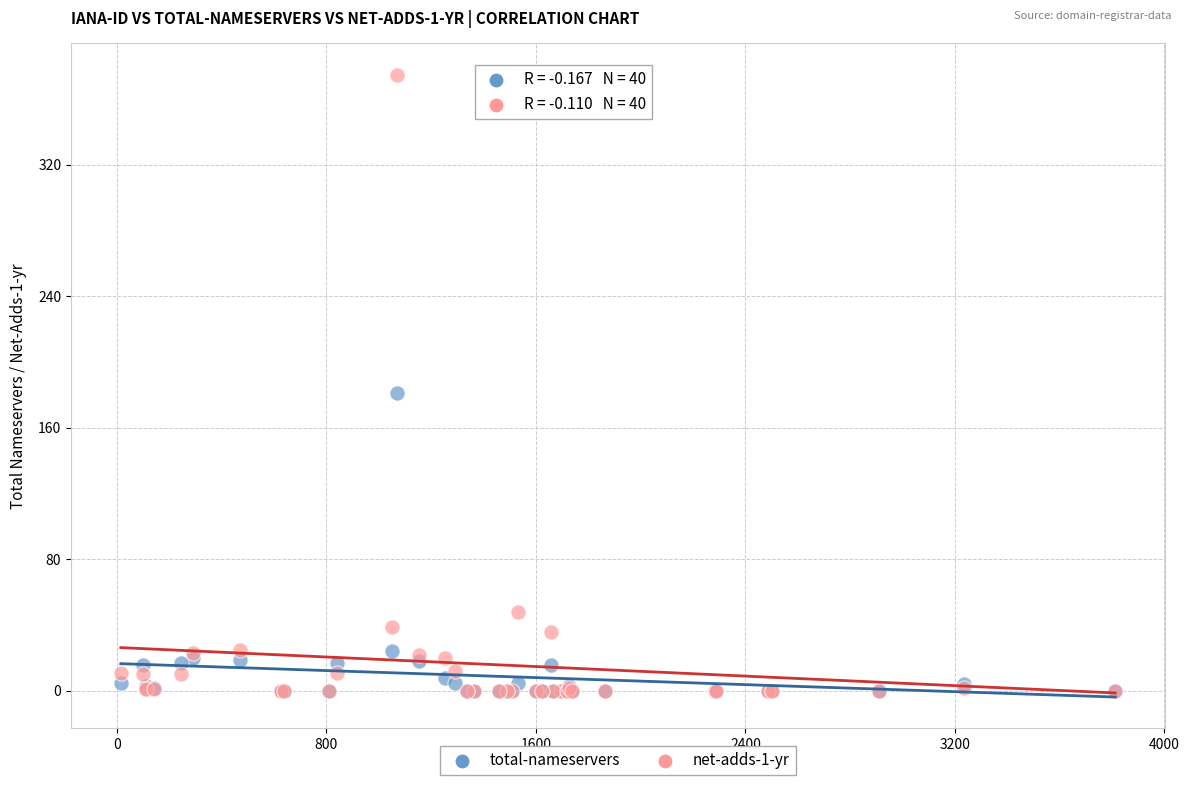

Across all series, what Y value is closest to 187?

181